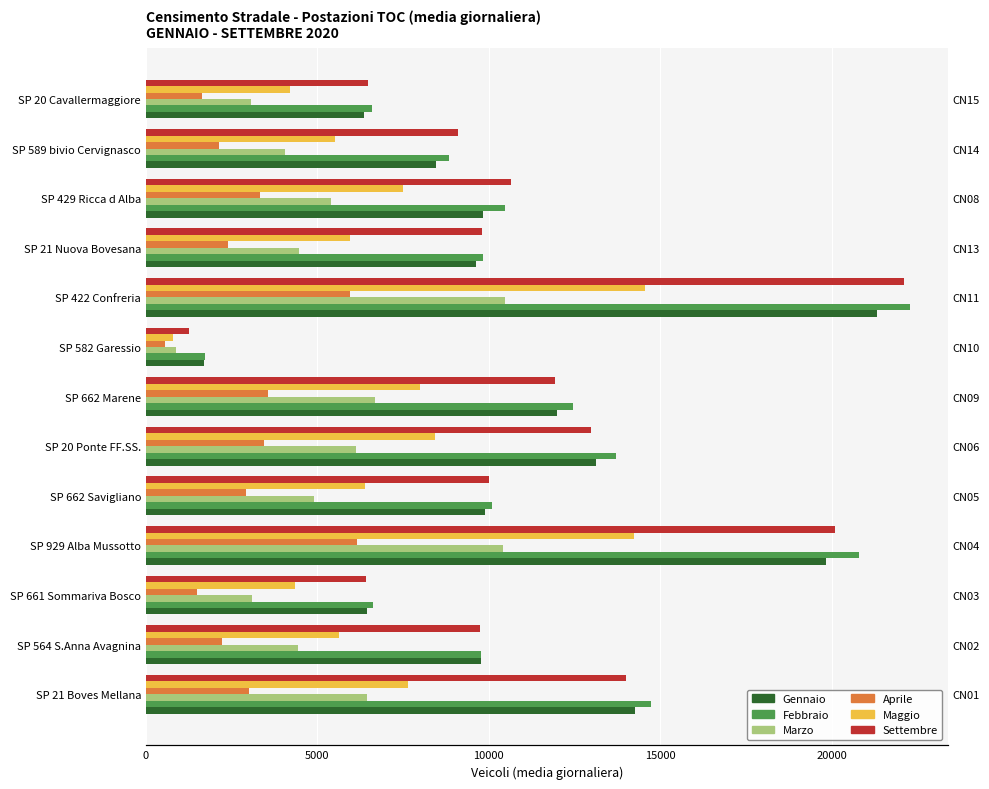

Which series has the largest total across all categories?

Febbraio